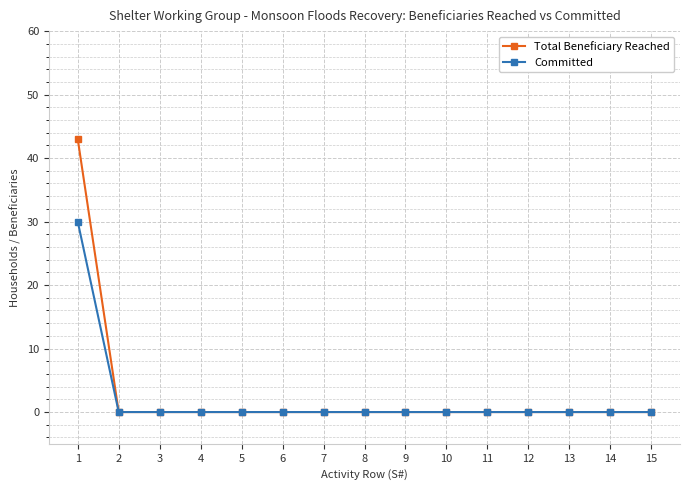

Is this an area chart (filled region under the line)?

No